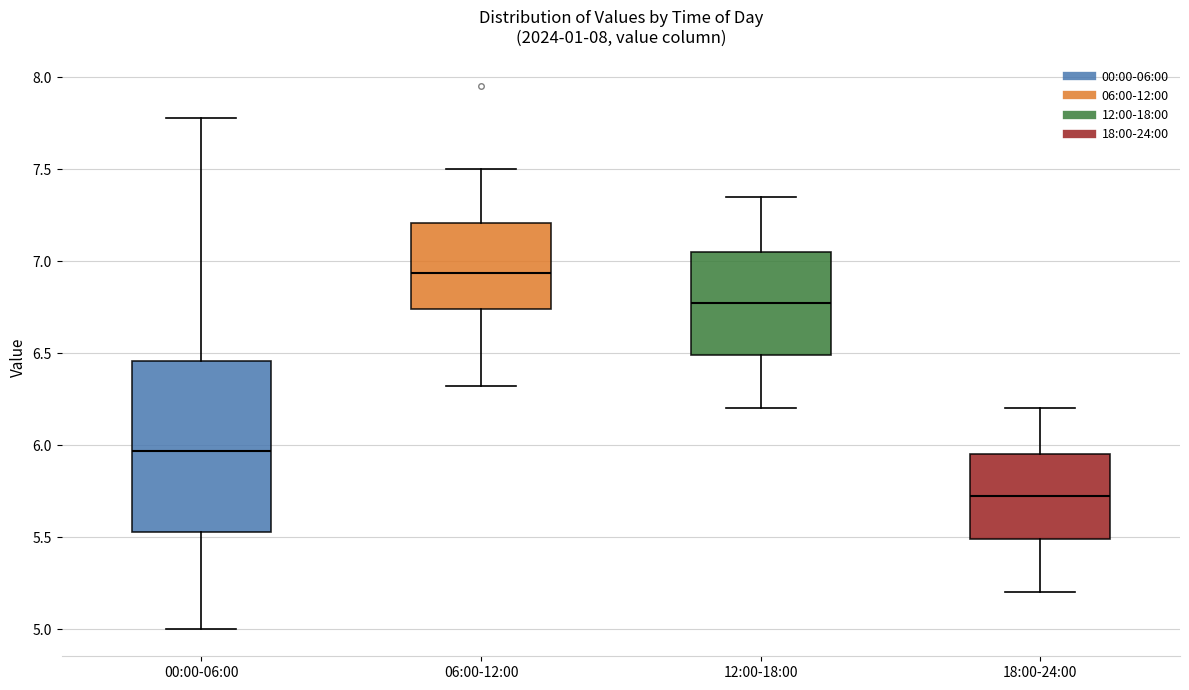

Which box has the highest median line?

06:00-12:00